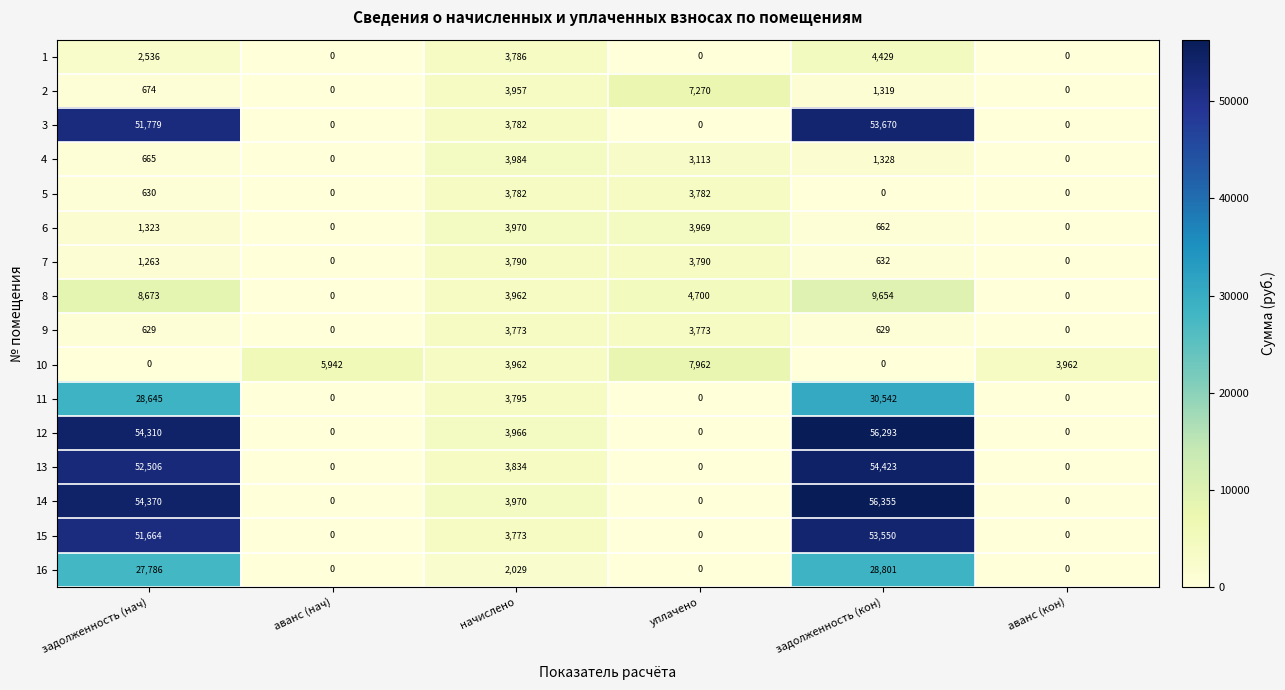

What is the sum of the 11 values at аванс (нач) and задолженность (нач)?

28645